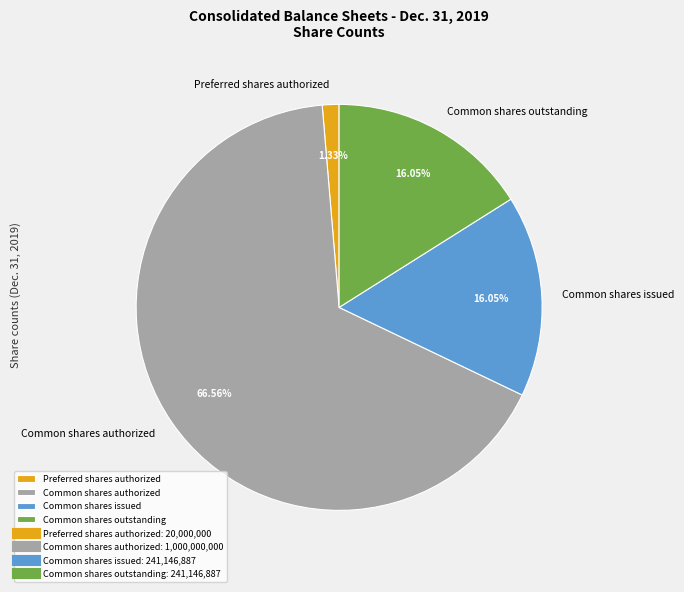

Does any single category account for the majority?

Yes